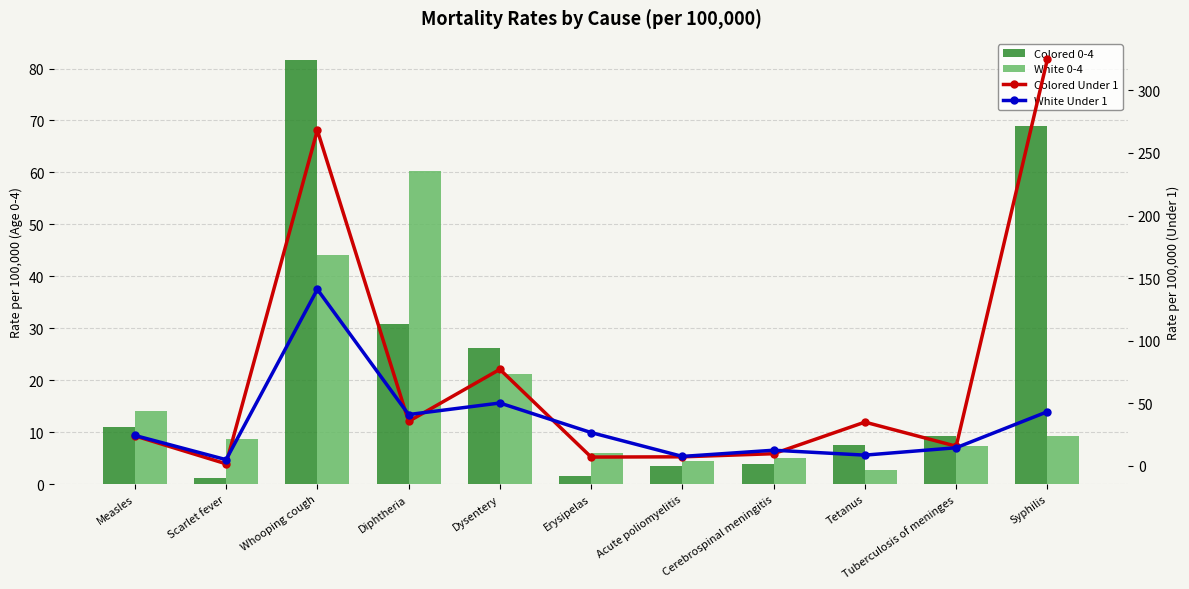

What is the smallest value displayed?

1.1